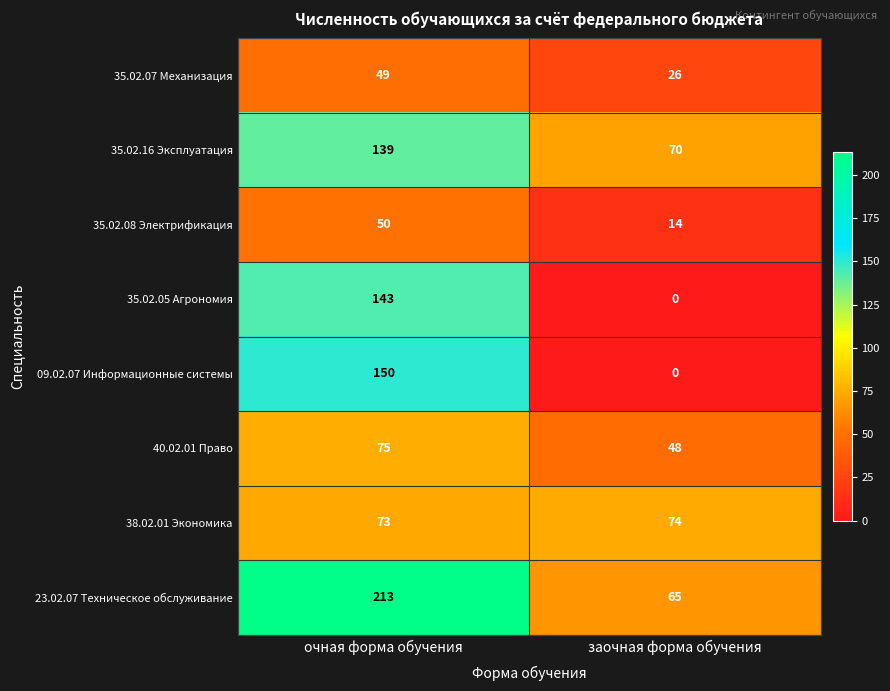

What is the spread (max minus min) of values at заочная форма обучения?

74